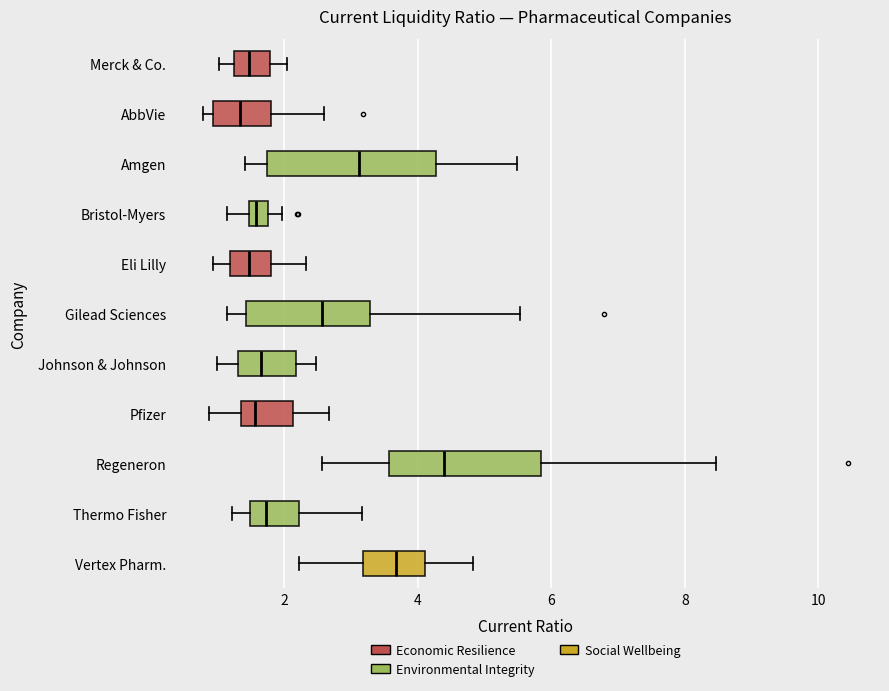

Which box has the furthest to the right median line?

Regeneron